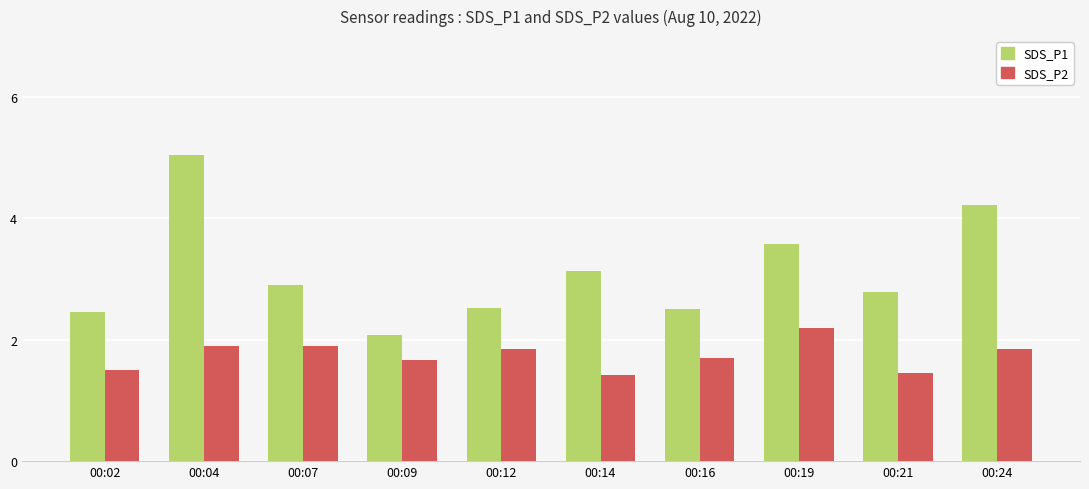

At how many categories does at least one series exceed 3?

4